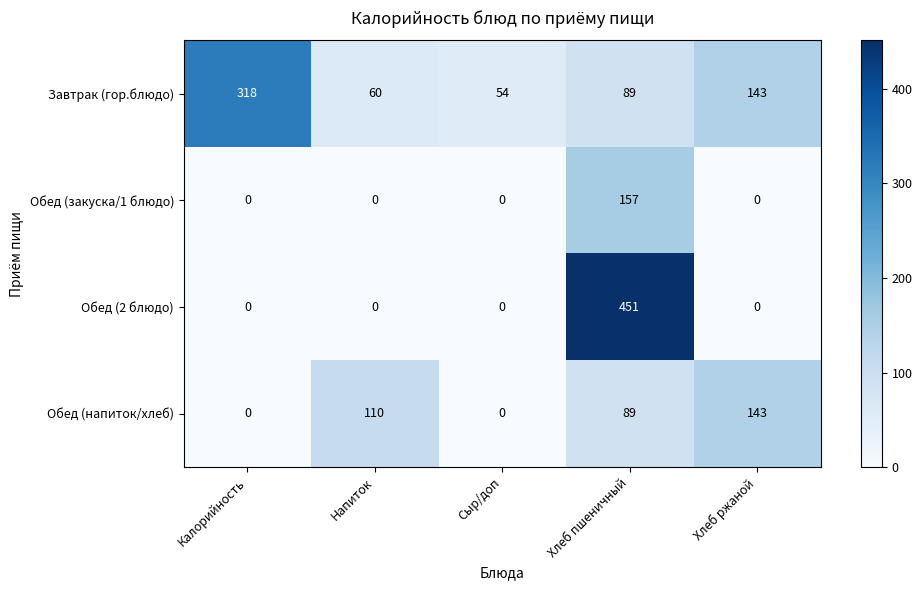

How many data points does each series have?

5